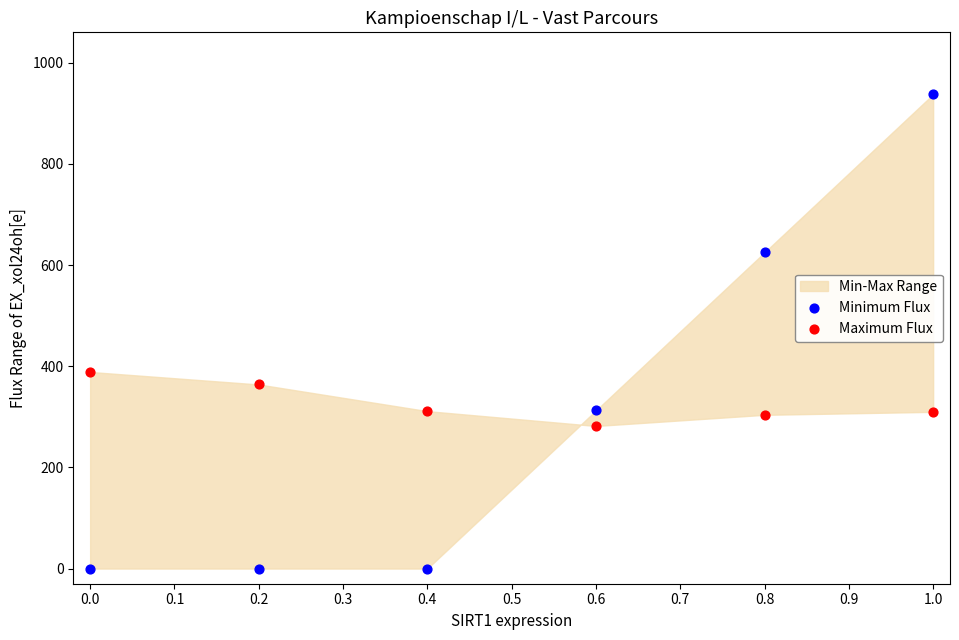

Across all data points, what is the average X value?

0.5